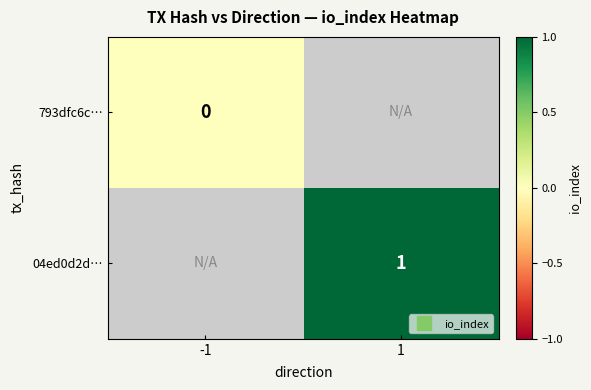

List the series in order of their peak value, lowest first.

793dfc6c…, 04ed0d2d…